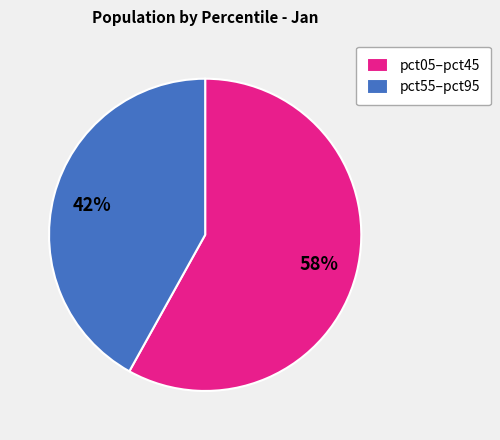

Is the sum of pct55–pct95 and pct05–pct45 greater than half?

Yes